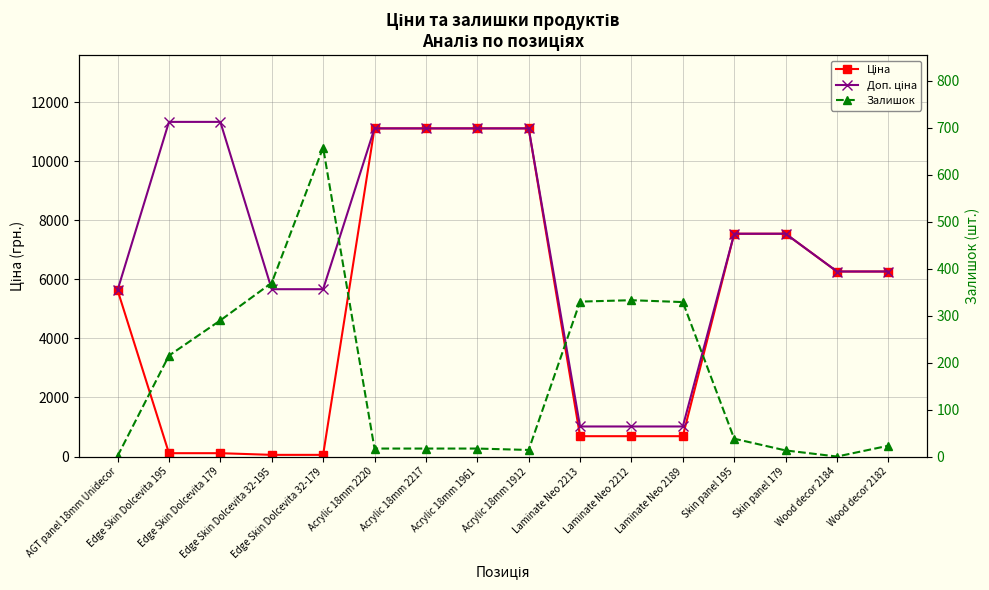

How many times do Ціна and Залишок cross each other?

2